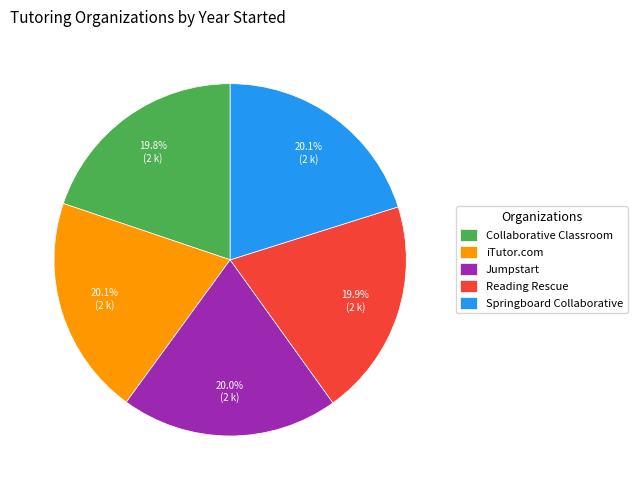

What percentage is NOT represented by Springboard Collaborative?

79.9%